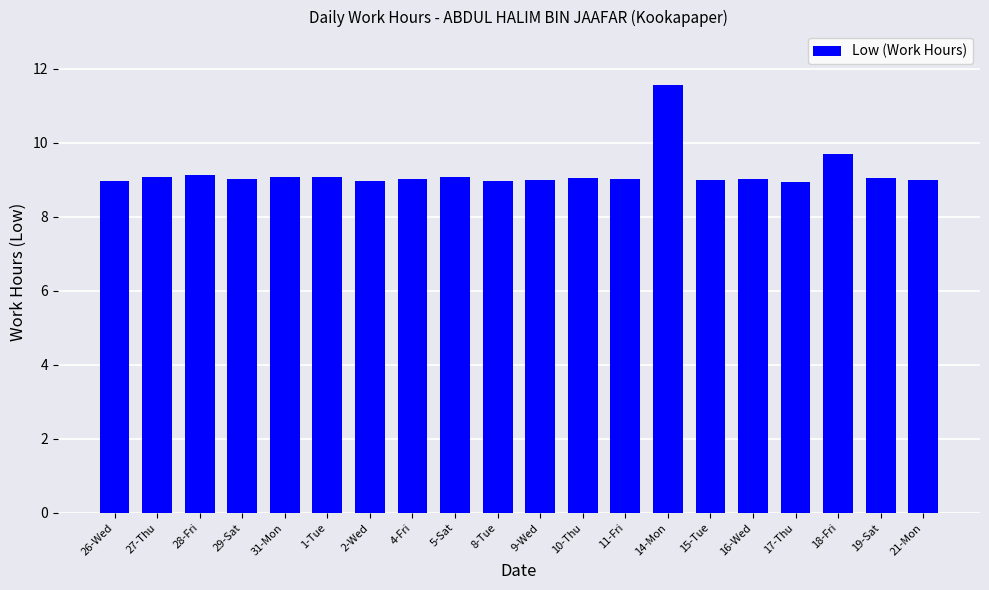

What is the average value?

9.2